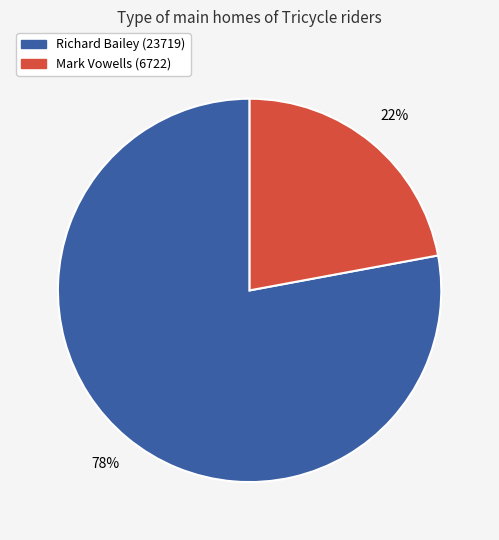

Which has a higher value, Mark Vowells (6722) or Richard Bailey (23719)?

Richard Bailey (23719)